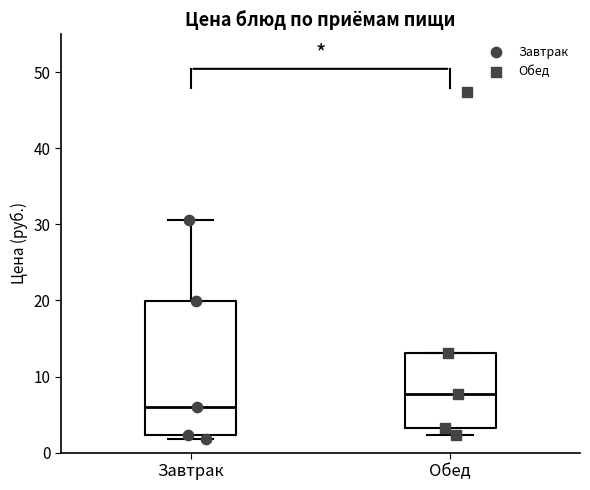

Which box is the tallest, from its lower edge to its upper edge?

Завтрак